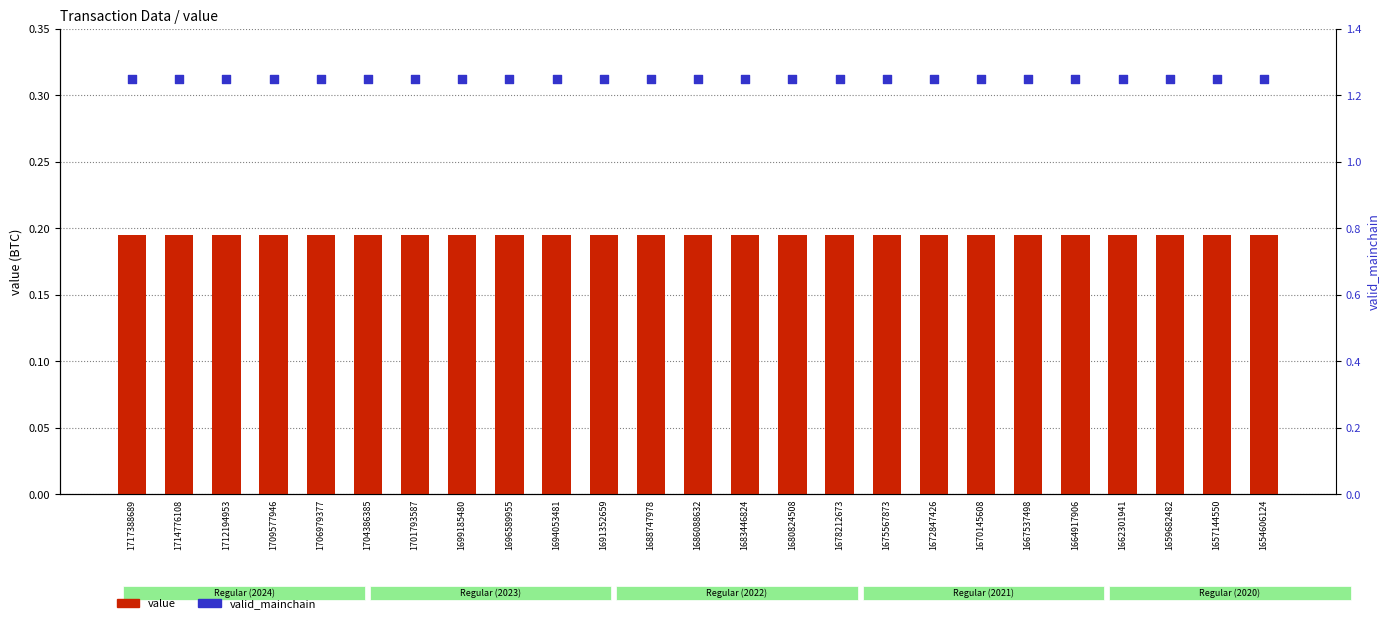

Is the value of valid_mainchain at 1701793587 greater than the value of value at 1659682482?

Yes